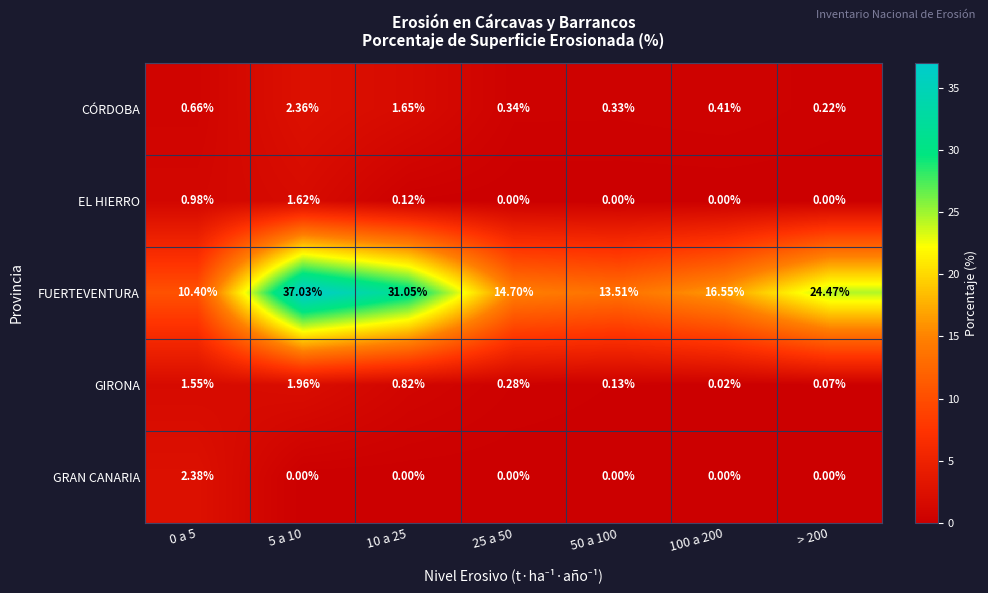

Which series has the largest range (max minus min)?

FUERTEVENTURA